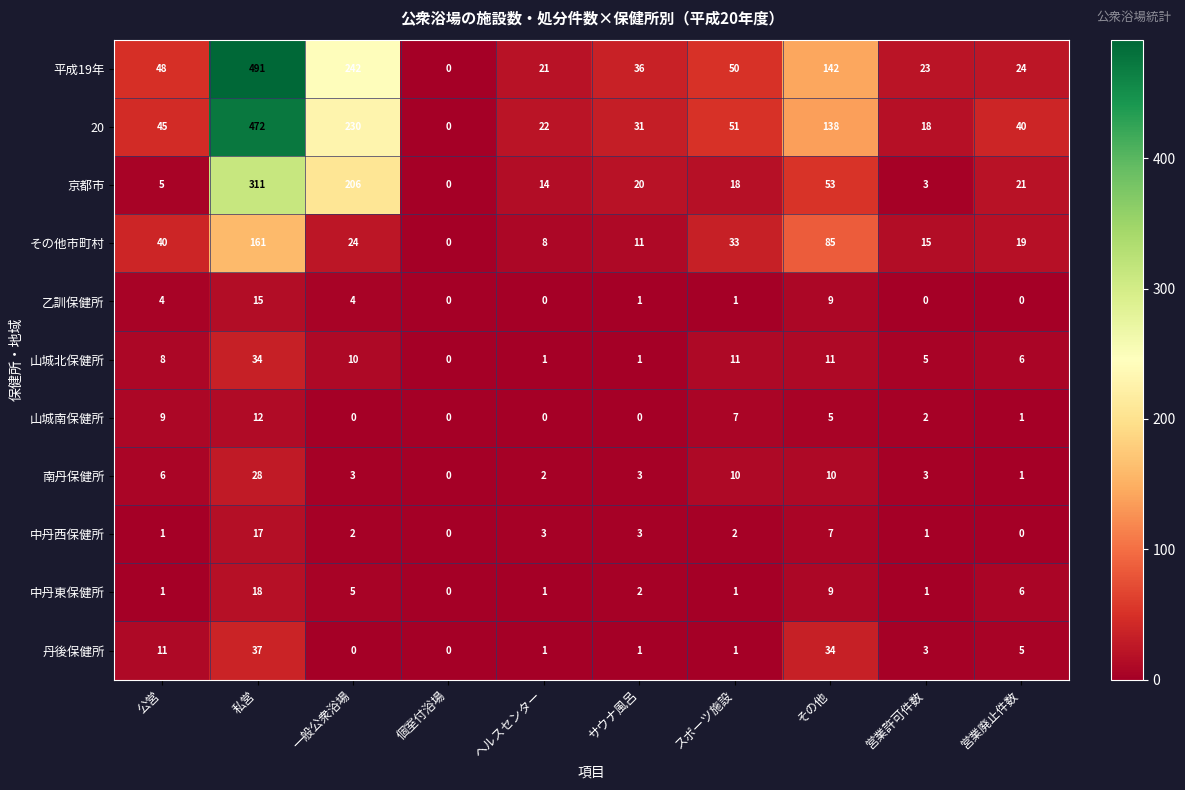

What is the total value across all series at サウナ風呂?

109